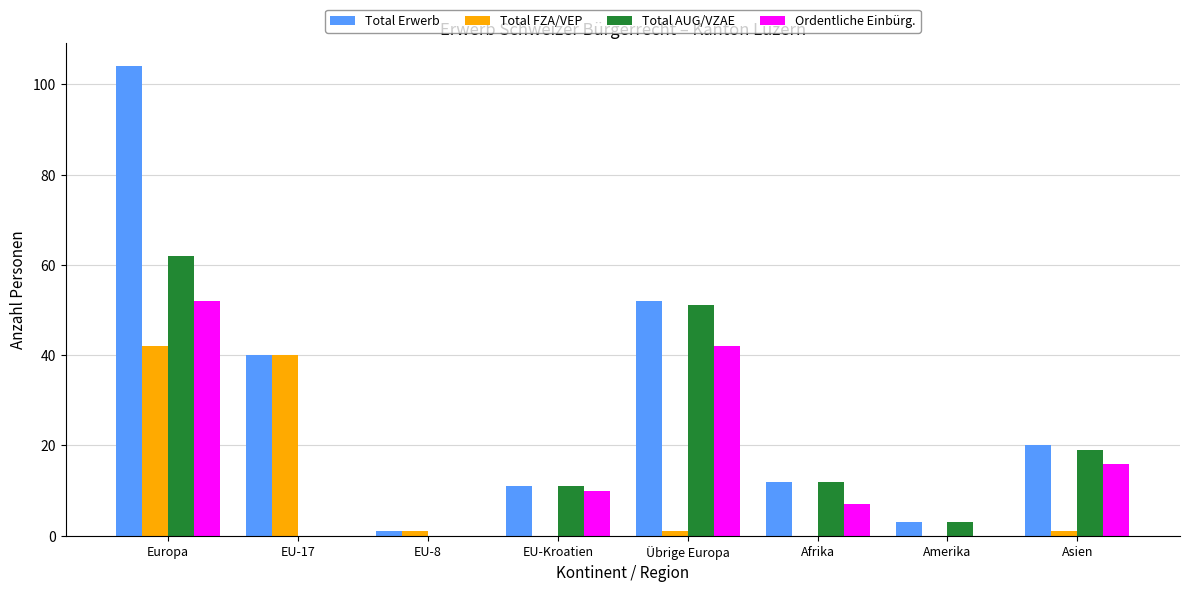

Reading right to left, transcribe all the data shown in this chart.

Total Erwerb: Asien=20	Amerika=3	Afrika=12	Übrige Europa=52	EU-Kroatien=11	EU-8=1	EU-17=40	Europa=104
Total FZA/VEP: Asien=1	Amerika=0	Afrika=0	Übrige Europa=1	EU-Kroatien=0	EU-8=1	EU-17=40	Europa=42
Total AUG/VZAE: Asien=19	Amerika=3	Afrika=12	Übrige Europa=51	EU-Kroatien=11	EU-8=0	EU-17=0	Europa=62
Ordentliche Einbürg.: Asien=16	Amerika=0	Afrika=7	Übrige Europa=42	EU-Kroatien=10	EU-8=0	EU-17=0	Europa=52